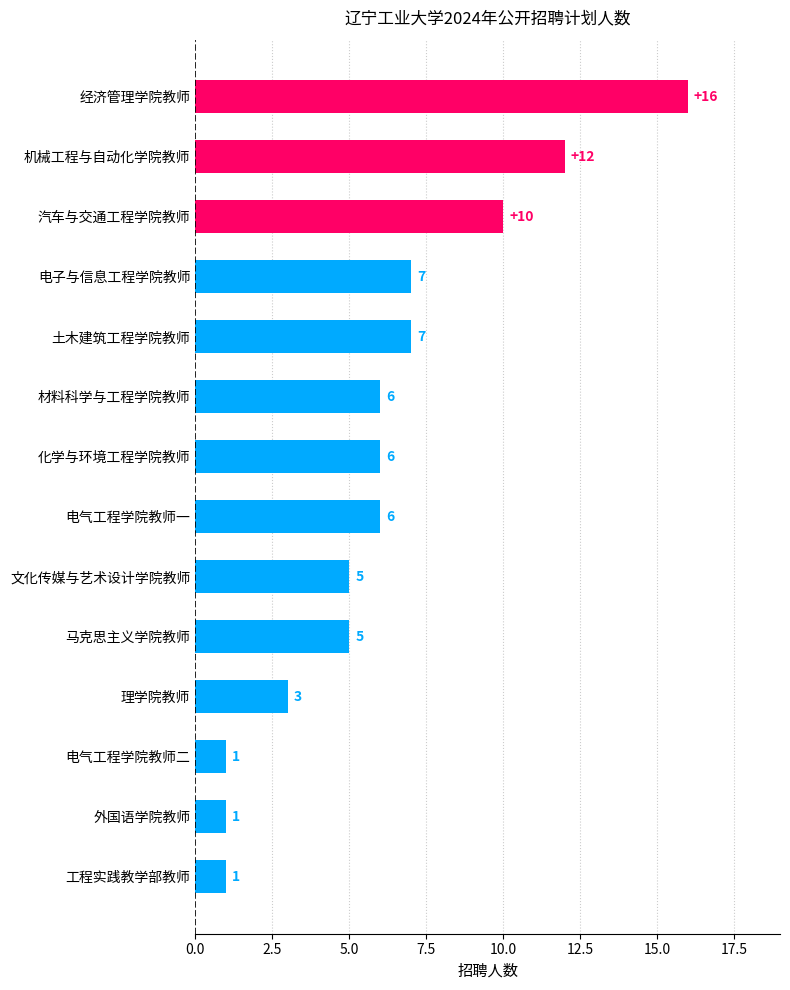

What is the approximate value at 文化传媒与艺术设计学院教师, to the nearest 5?

5